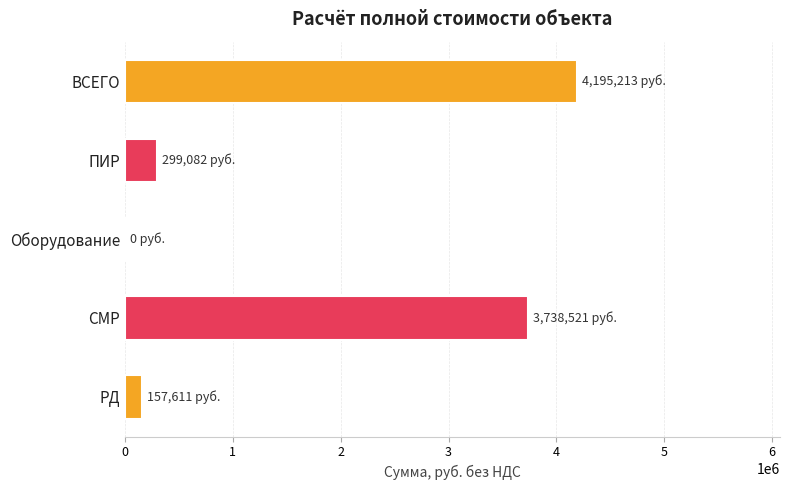

The chart shows a value of 5080717.1 at СМР. True or false?

False